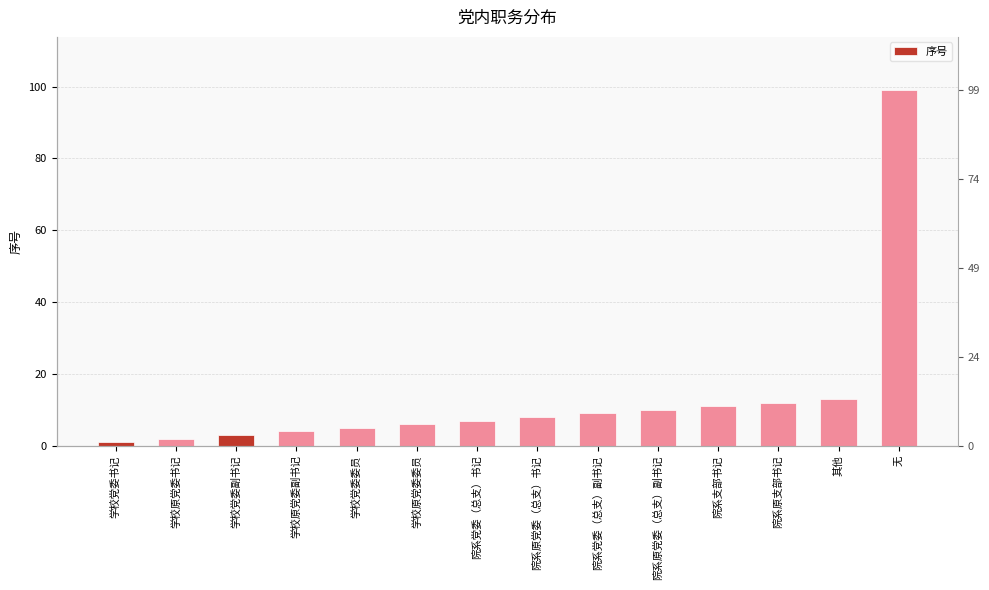

Are the bars horizontal?

No